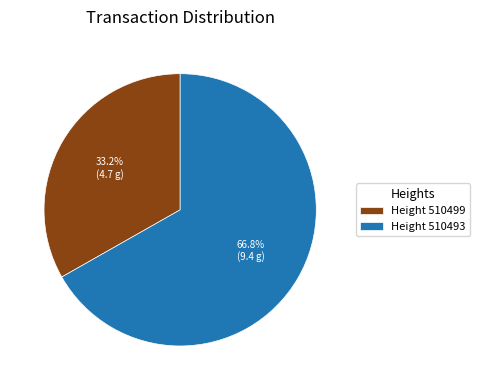

Rank the categories by value from lowest to highest.

Height 510499, Height 510493